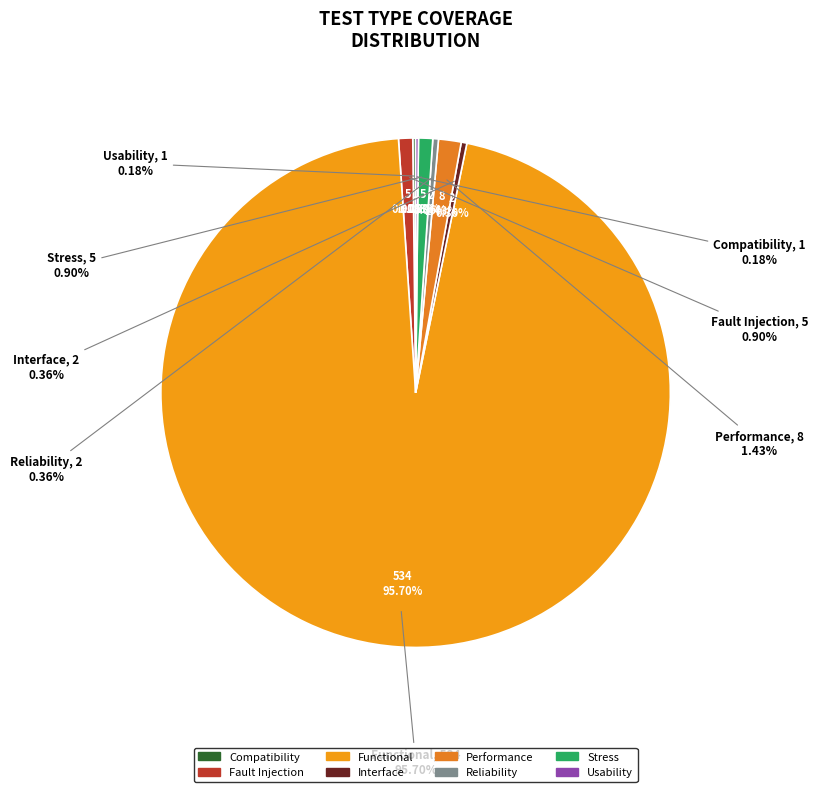

To the nearest percent, what is the difference between the largest and smallest slice percentages?

96%